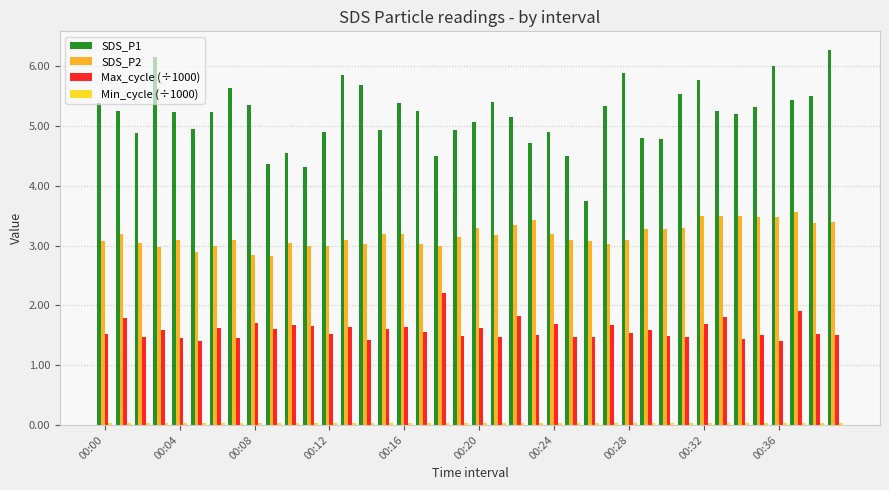

What is the minimum value for SDS_P1?

3.8